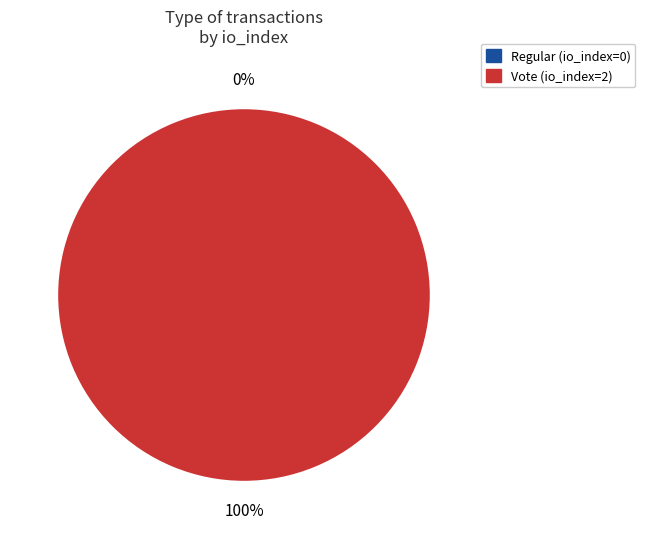

How many segments does this pie chart have?

2